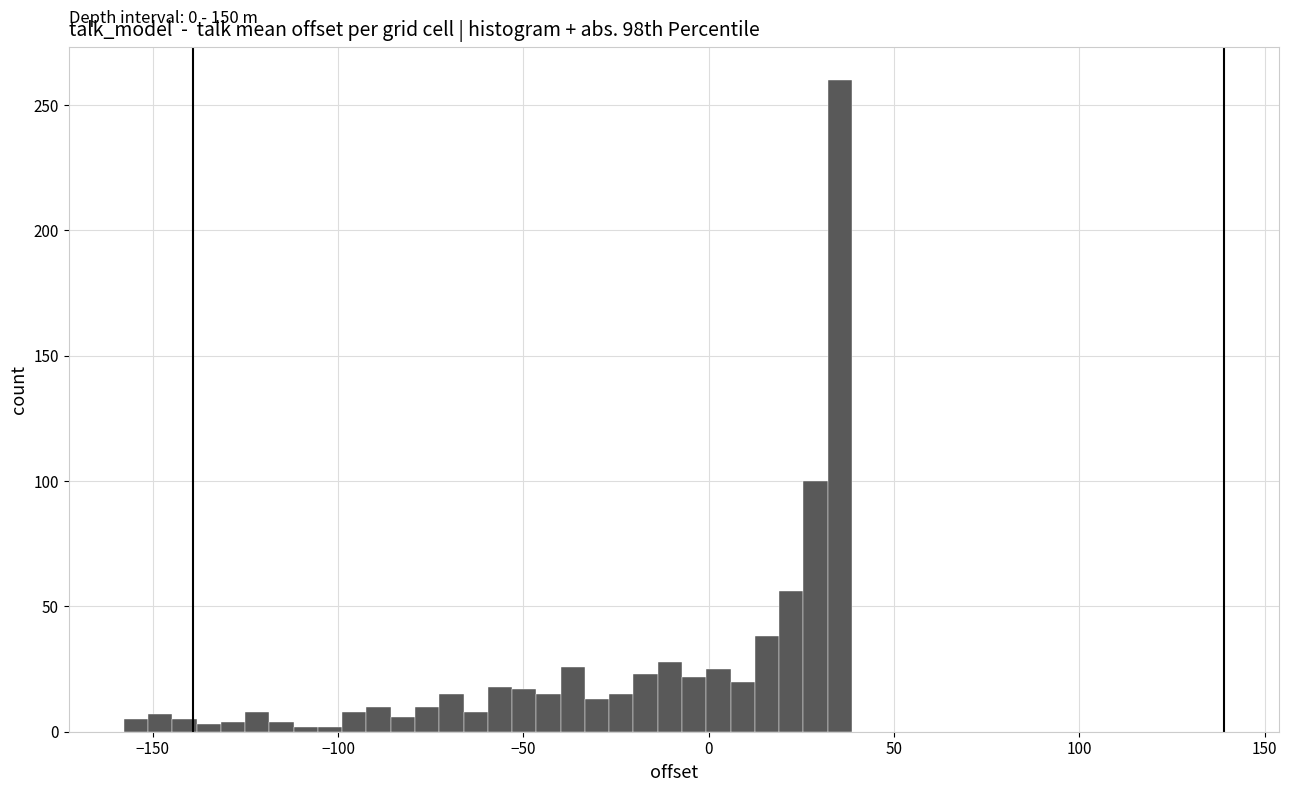

Around what value on the x-axis is the tallest bar? Give the approximate position of its centre, as read against the axis.

35